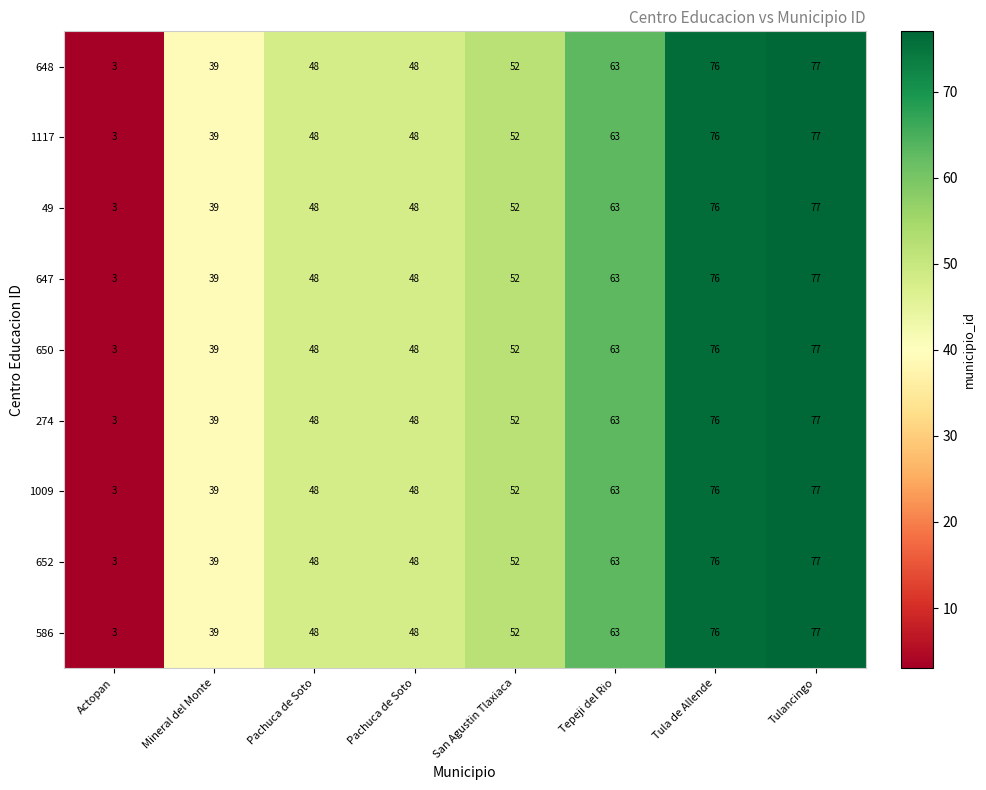

Rank the series by their maximum value, from highest to lowest.

648, 1117, 49, 647, 650, 274, 1009, 652, 586